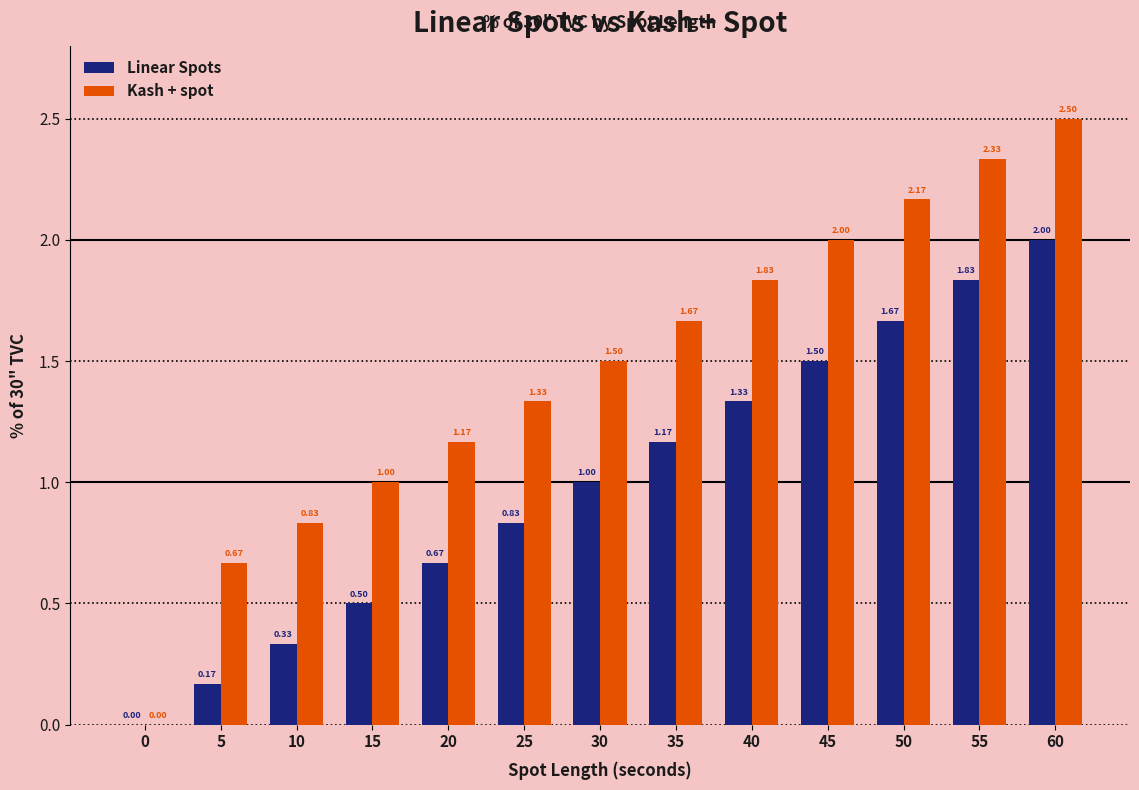

Which series has the largest total across all categories?

Kash + spot